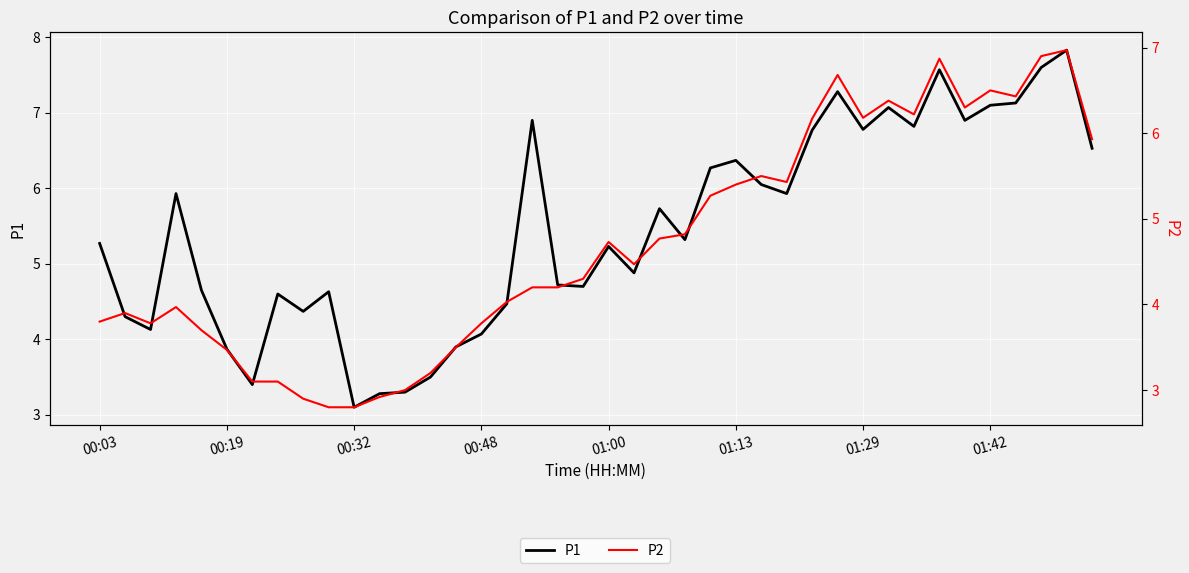

What is the spread (max minus min) of values at 01:29?

0.3